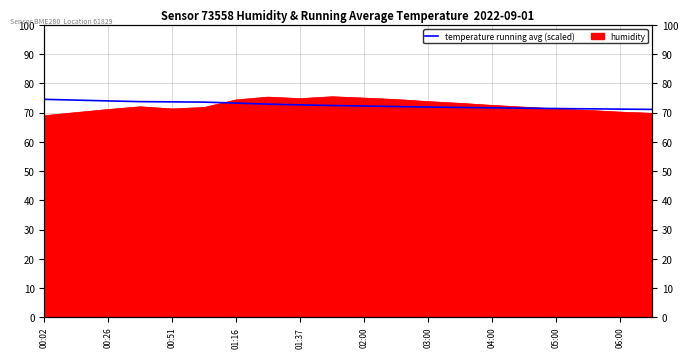

What is the difference between the maximum and second lowest values?

3.3